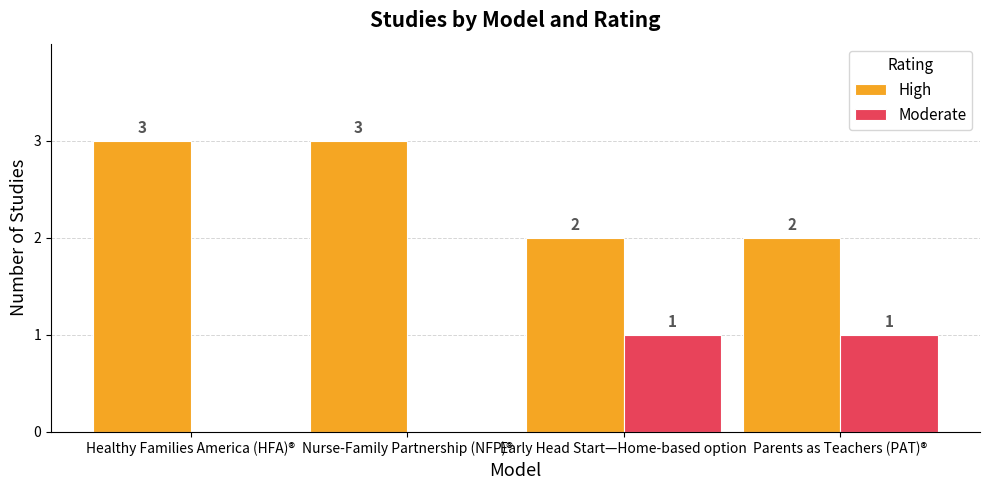

What is the approximate value of High at Healthy Families America (HFA)®?

3